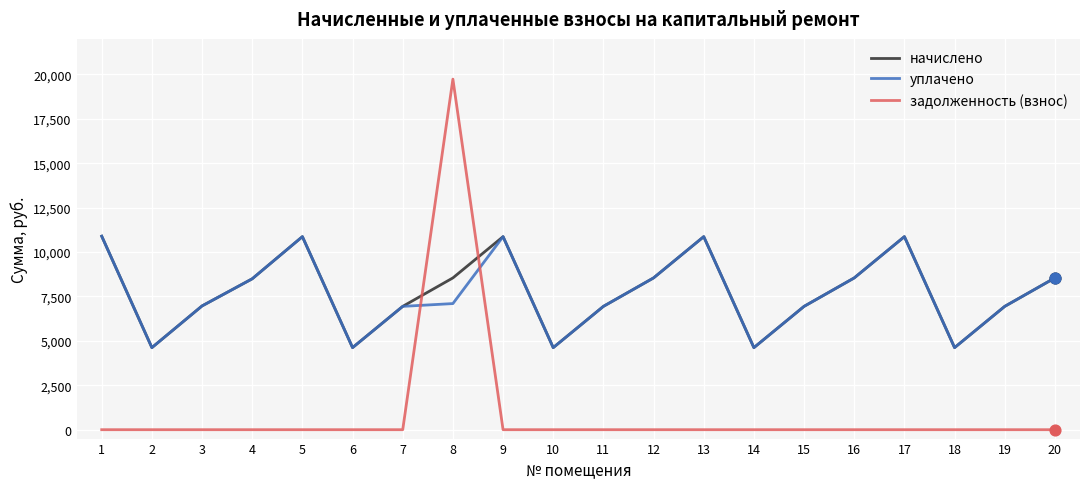

What is the difference between the highest and lowest values at 18?

4620.2